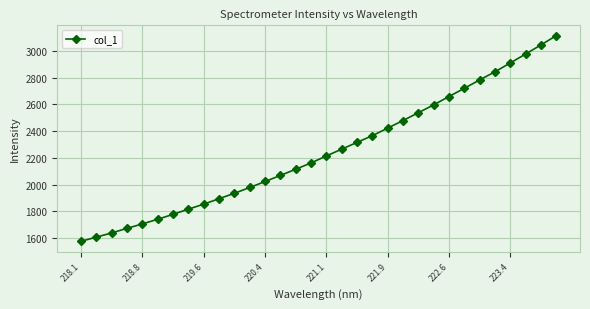

What is the average value?

2244.7